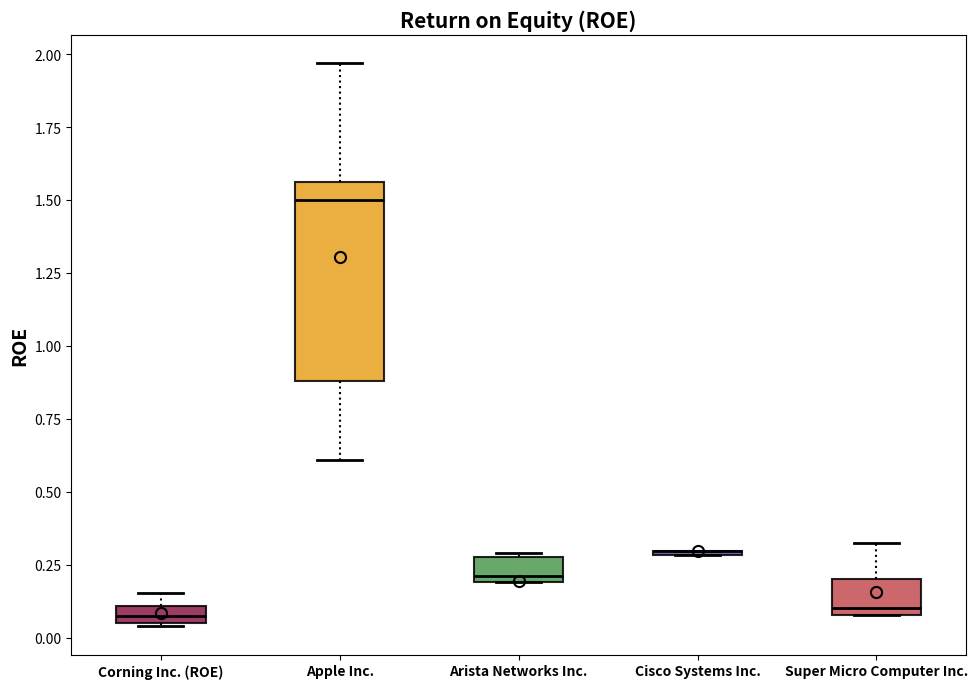

Where does the upper whisker of the box for Super Micro Computer Inc. end on the y-axis? The values are not printed on the chart, so give them approximately, as read against the axis.

0.30